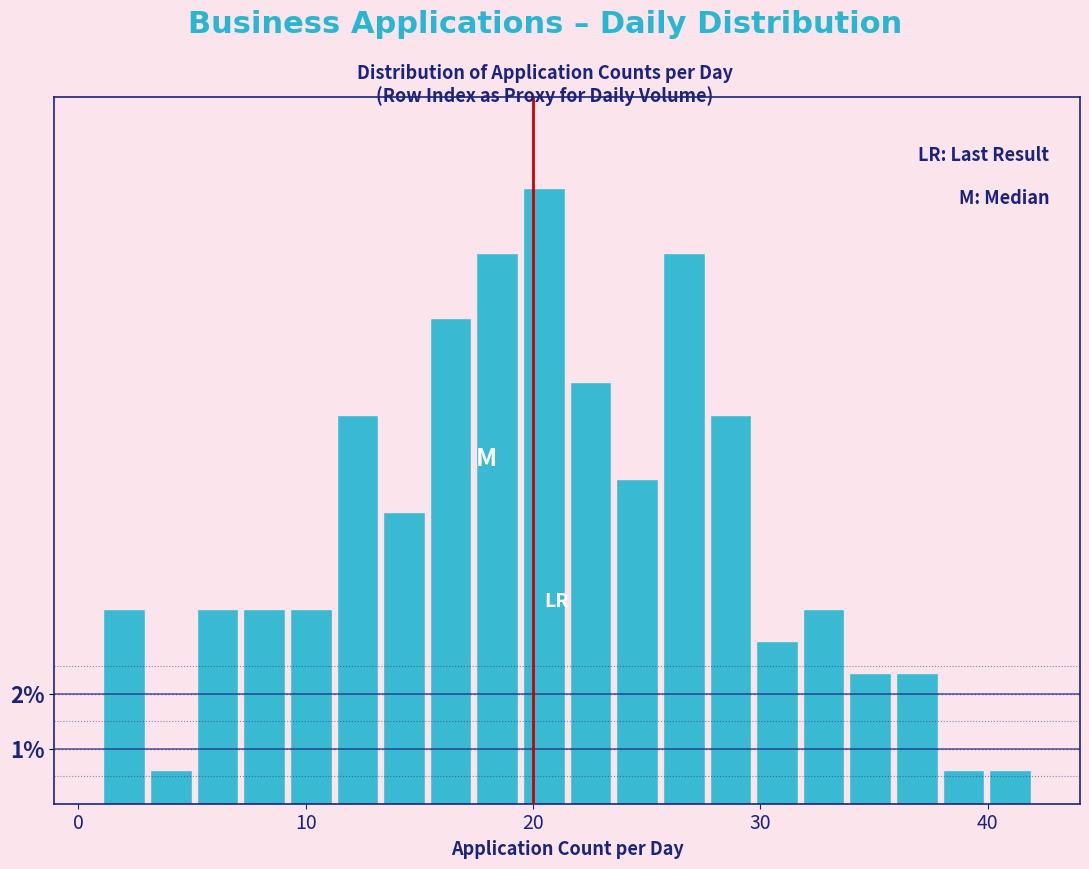

Read against the x-axis, roughly where is the centre of the tallest bar?

20